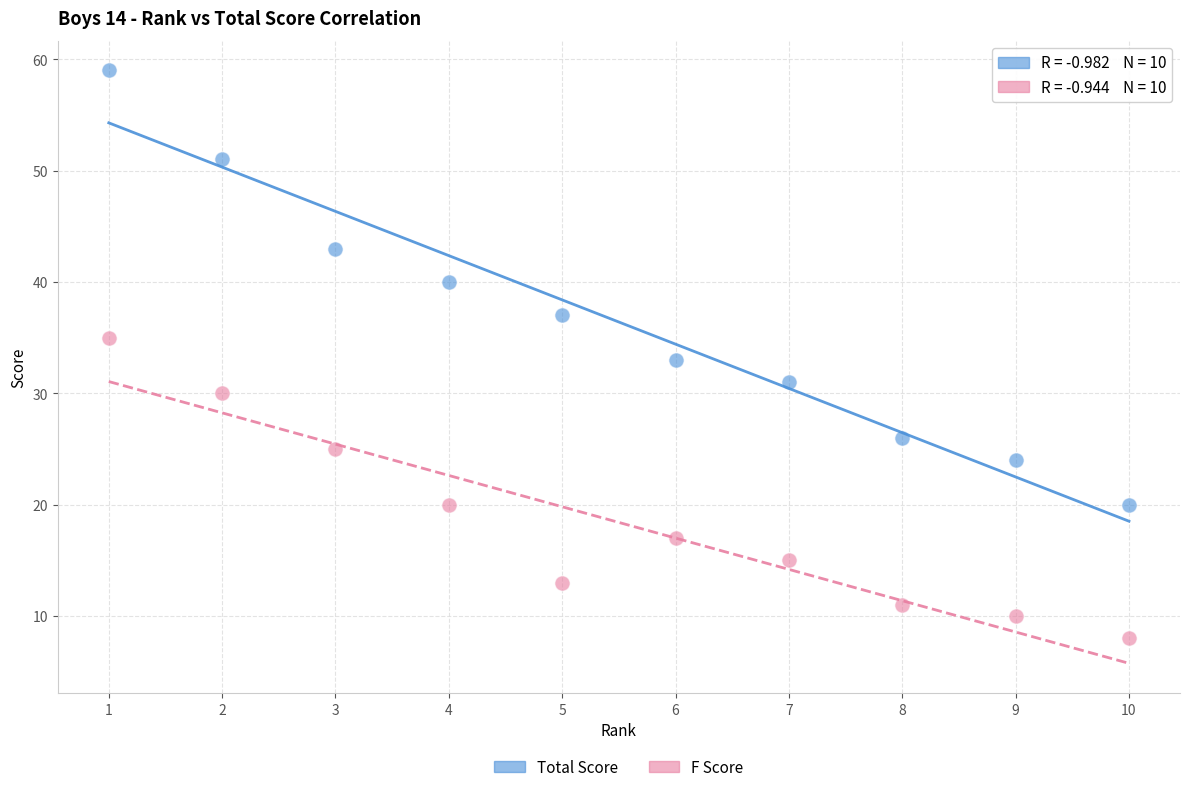

Which series has the largest Y range (max minus min)?

Total Score